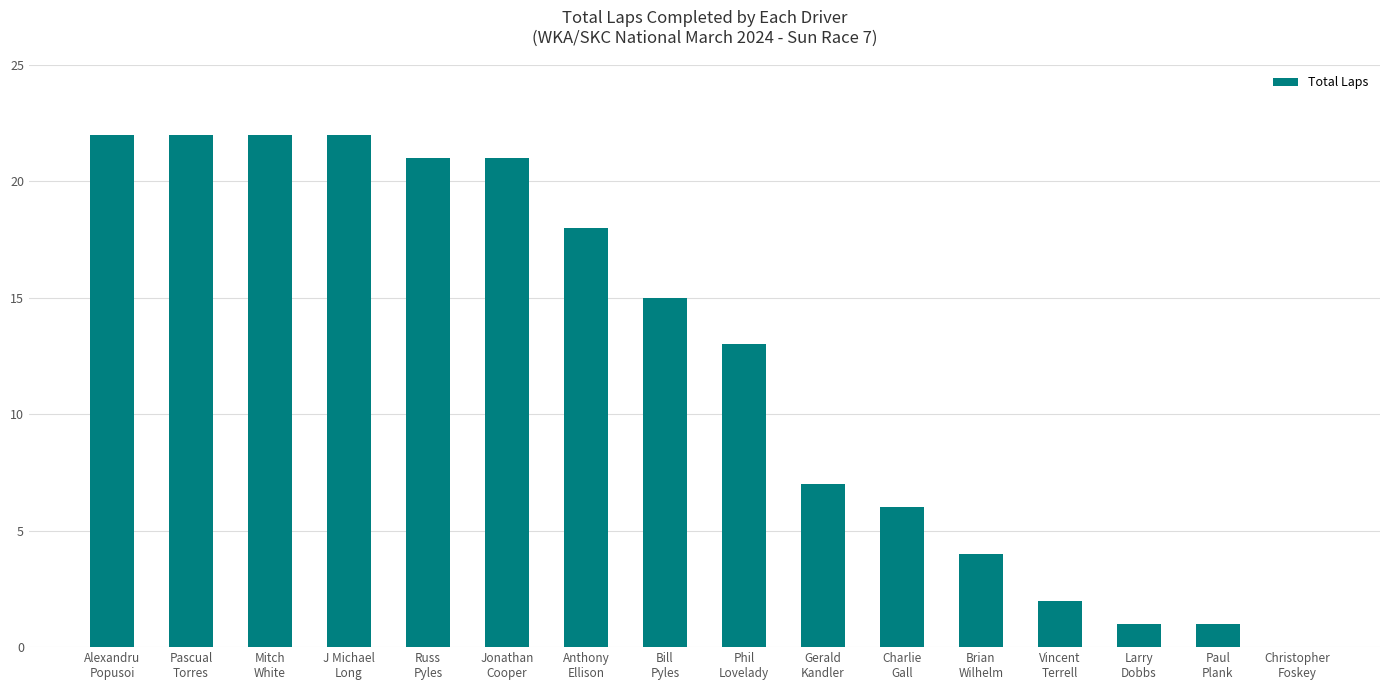

What is the maximum value shown in the chart?

22